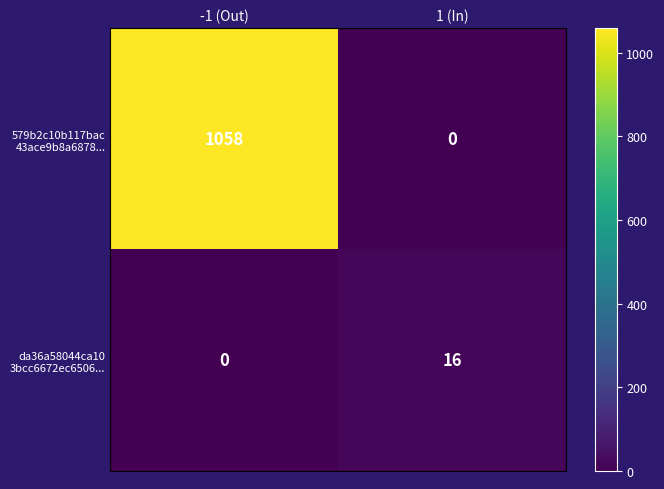

Which label corresponds to the largest value in the chart?

-1 (Out)